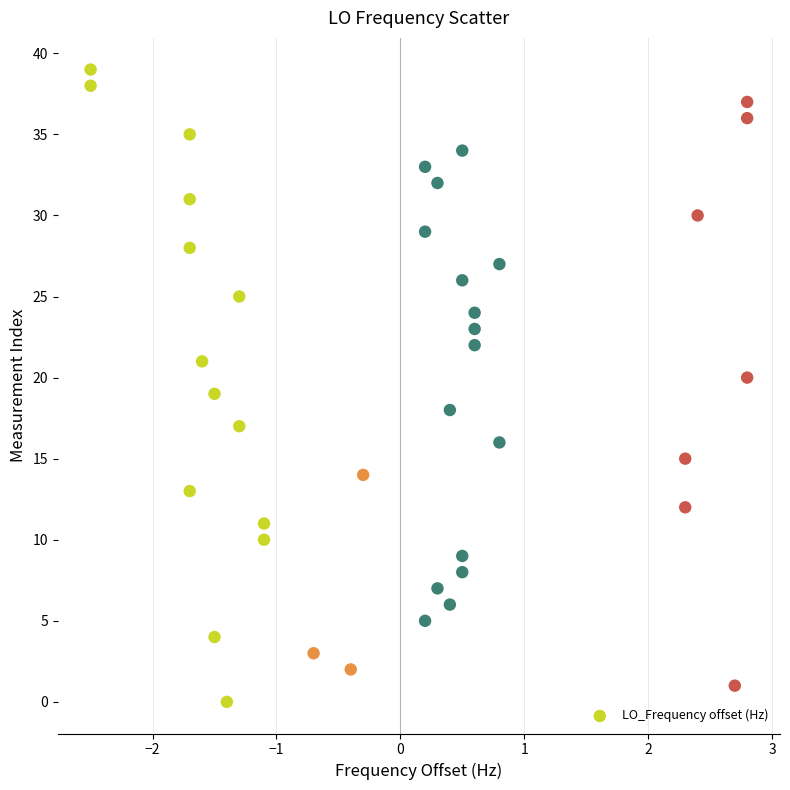

What is the range of Y values (max minus min)?

39